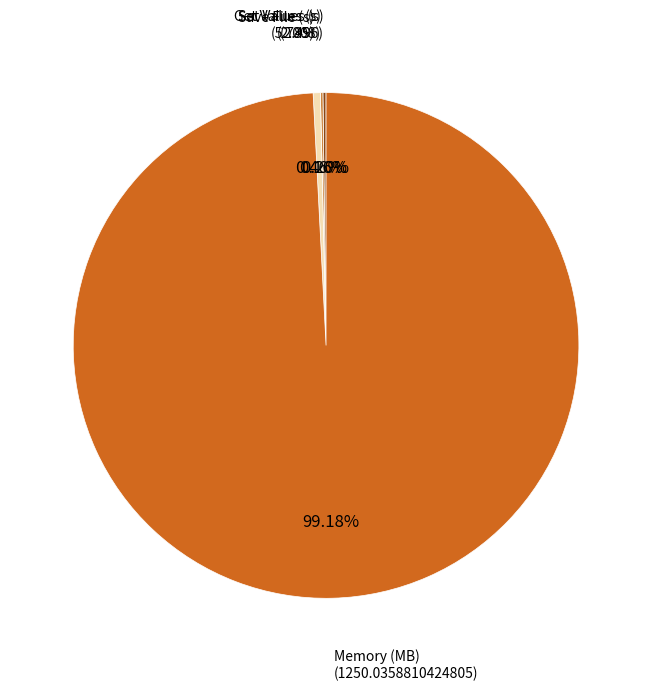

Is there a majority slice in this chart?

Yes